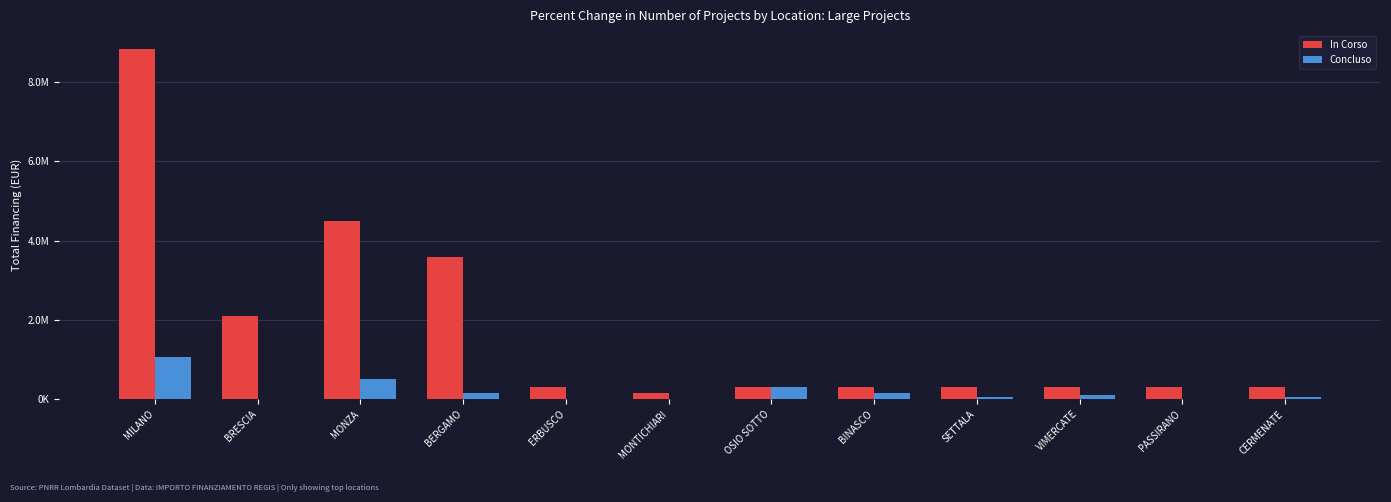

Is it true that In Corso equals 3538341 at MILANO?

False